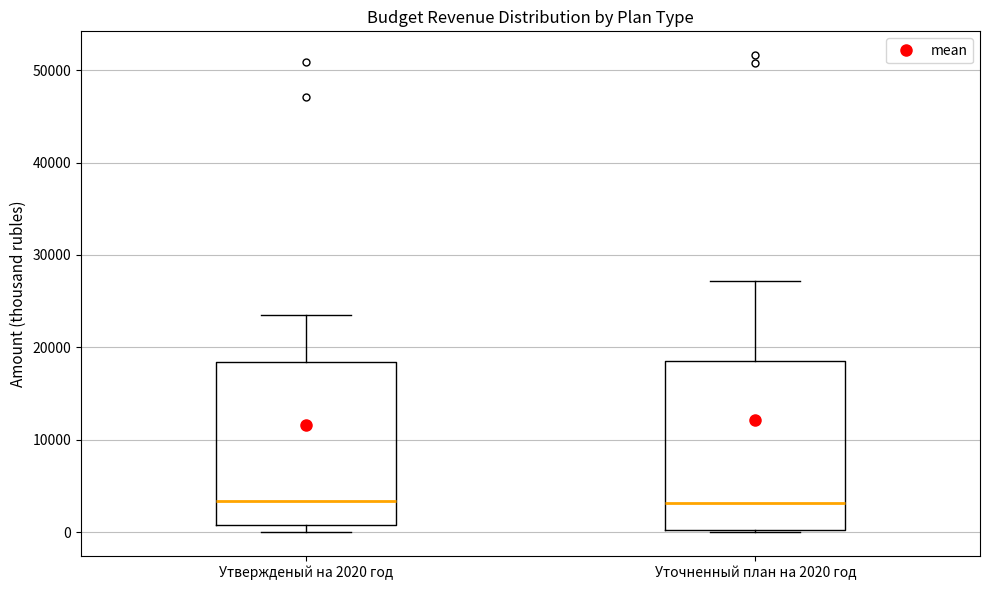

Reading left to right, transcribe this box plot: for each box, give where its median line is, the range the box spans, and where its two whiskers end, as read against the y-axis. The values are not printed on the chart, so give them approximately, as read against the axis.

Утвержденый на 2020 год: median 3000, box 1000 to 18000, whiskers 0 to 24000
Уточненный план на 2020 год: median 3000, box 0 to 19000, whiskers 0 to 27000